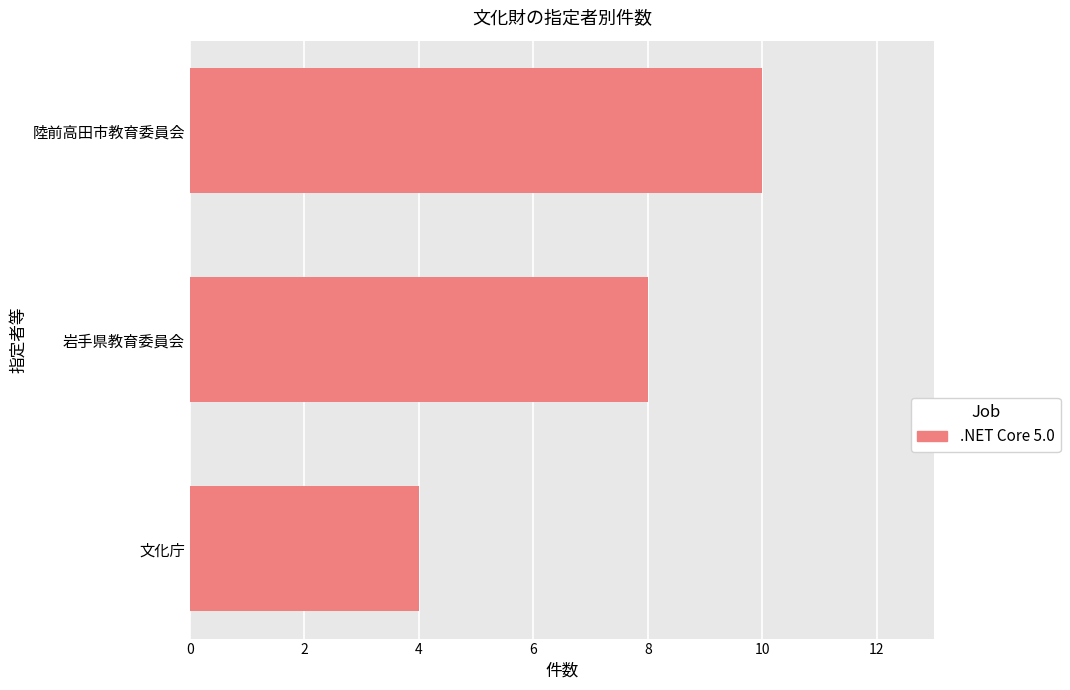

True or false: the data shows 8 at 岩手県教育委員会.

True